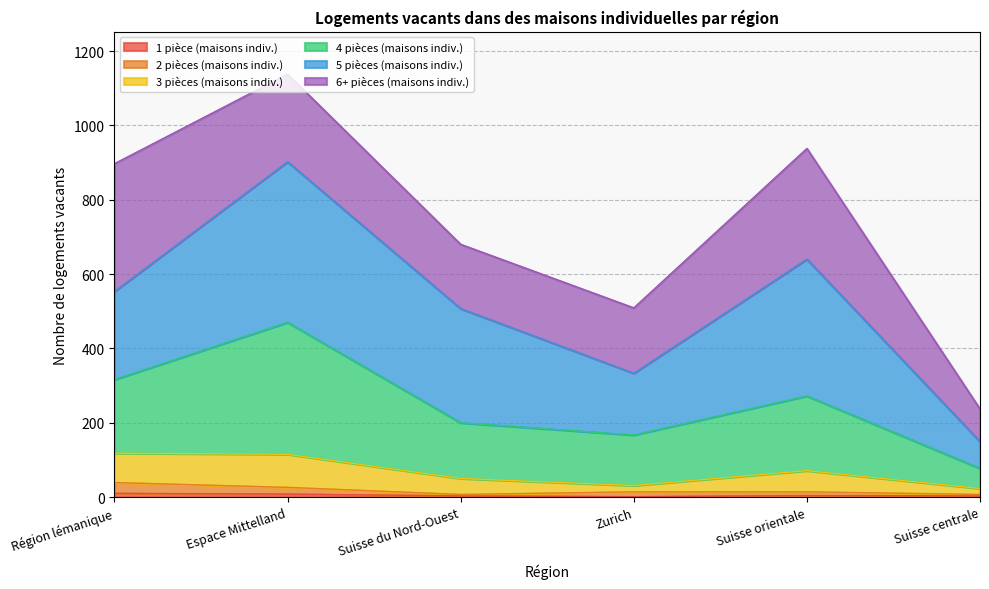

True or false: 2 pièces (maisons indiv.) and 3 pièces (maisons indiv.) intersect in this chart.

False